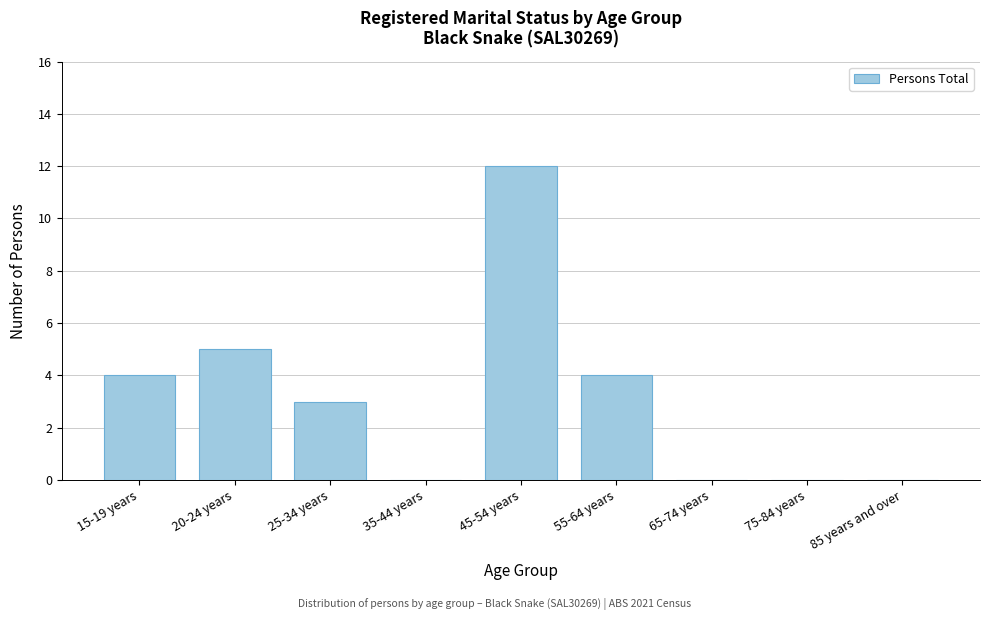

Reading left to right, transcribe all the data shown in this chart.

15-19 years=4	20-24 years=5	25-34 years=3	35-44 years=0	45-54 years=12	55-64 years=4	65-74 years=0	75-84 years=0	85 years and over=0